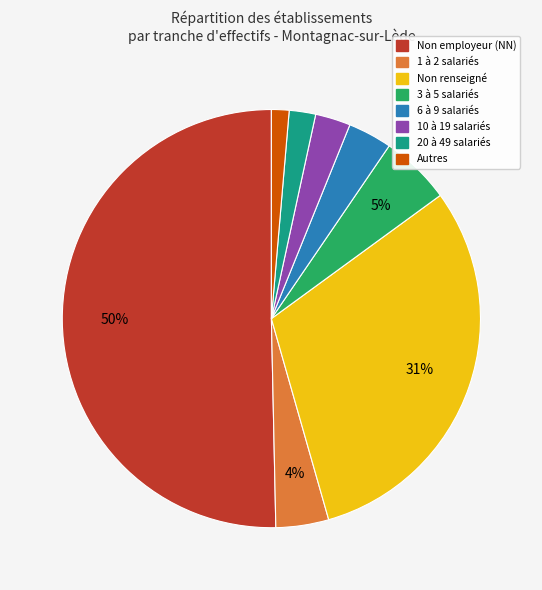

The Non renseigné slice represents 22% of the pie. True or false?

False